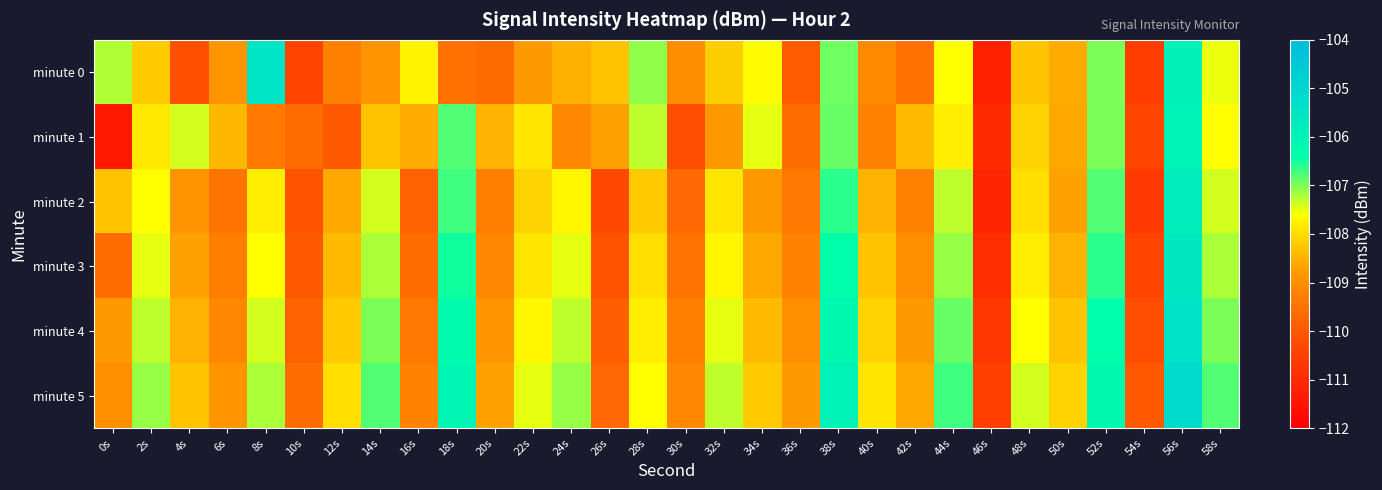

What is the greatest value displayed?

-105.2